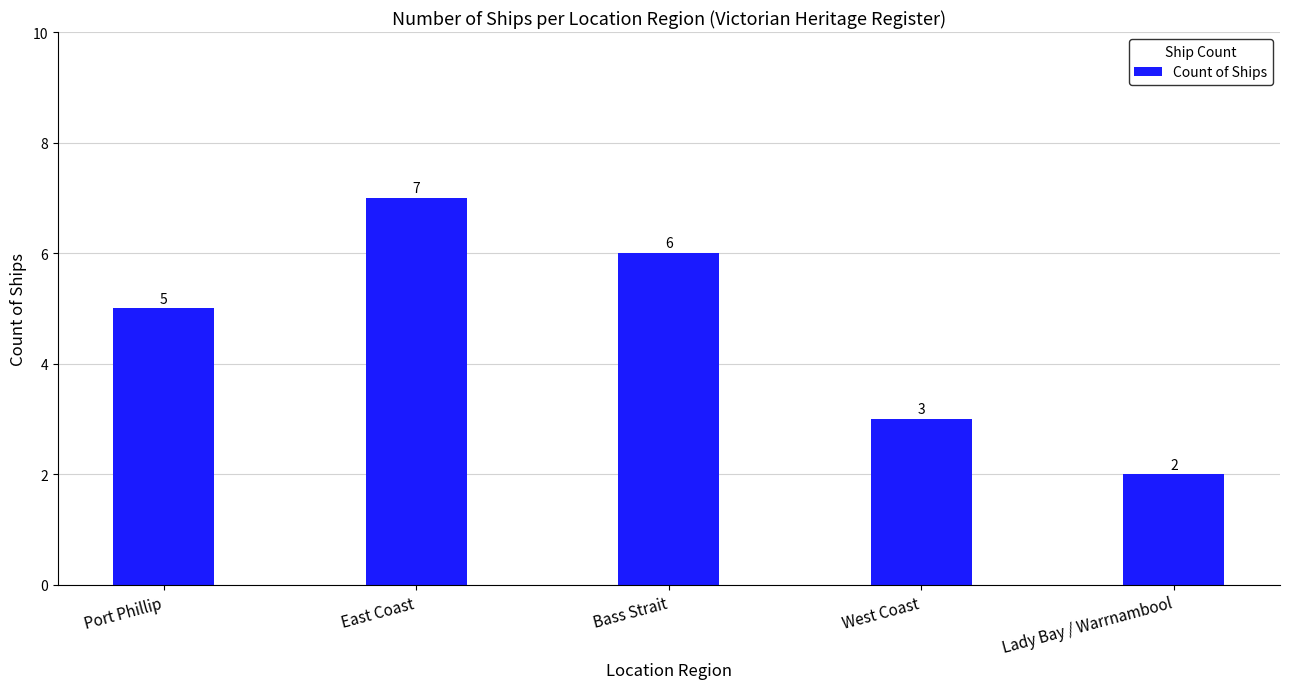

Count the values in the range 3 to 6.

3